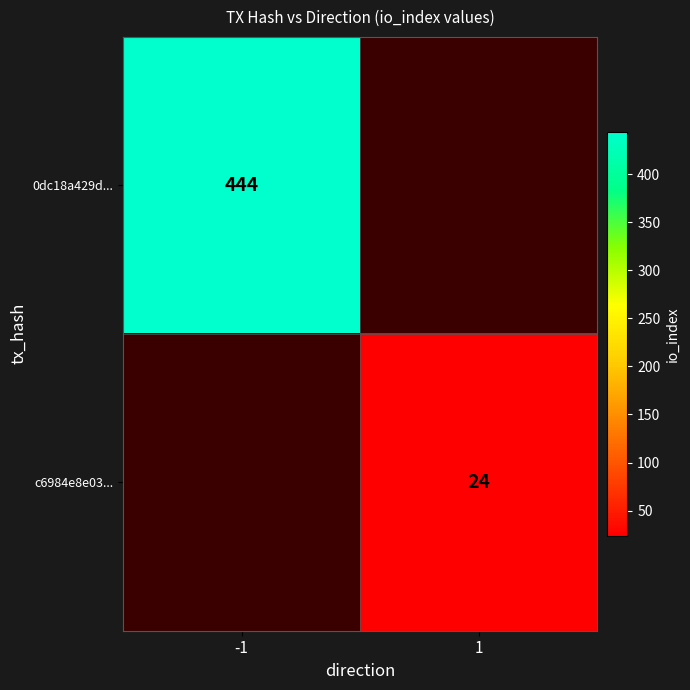

The value of c6984e8e03... at 1 is 41.8. True or false?

False